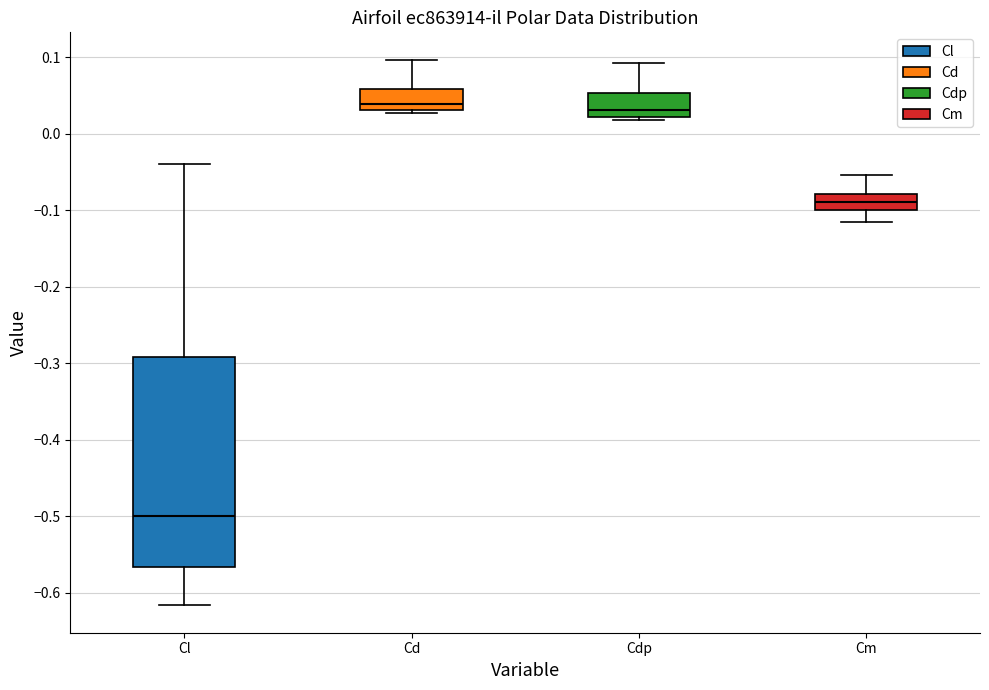

Which box's median line is the lowest?

Cl